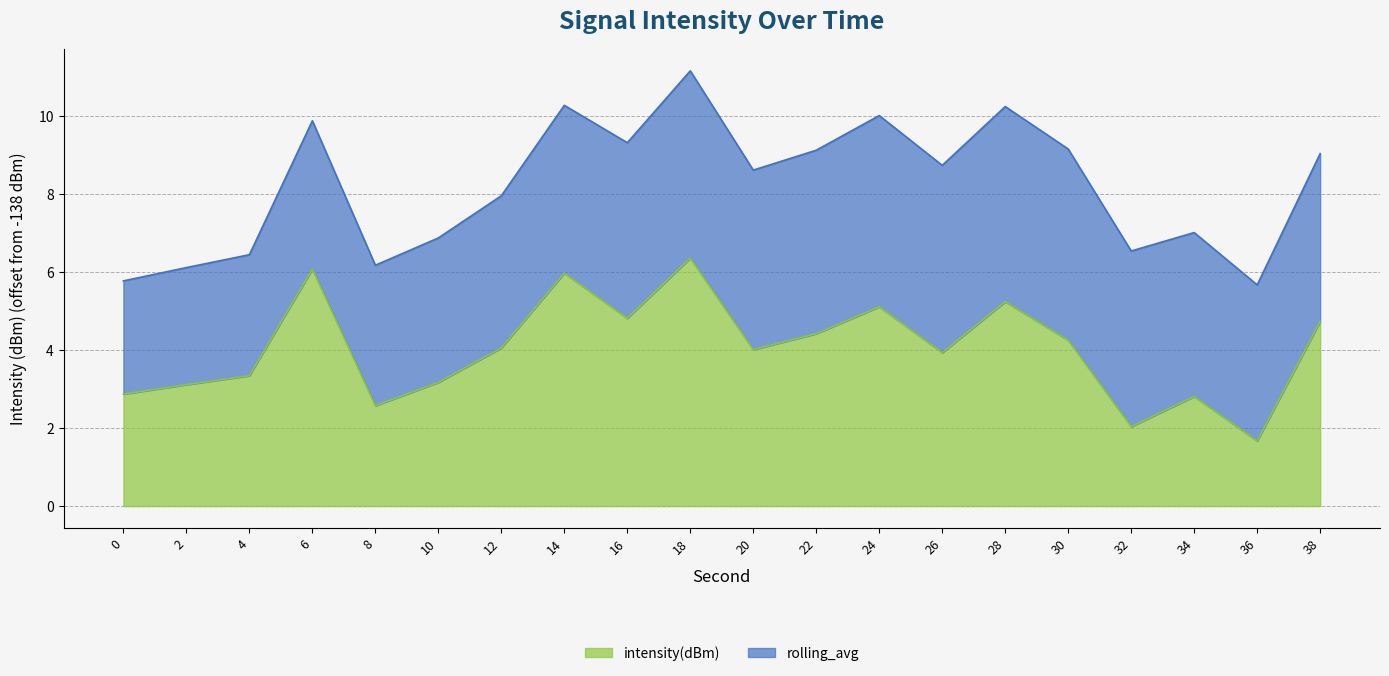

Which label corresponds to the smallest value in the chart?

36